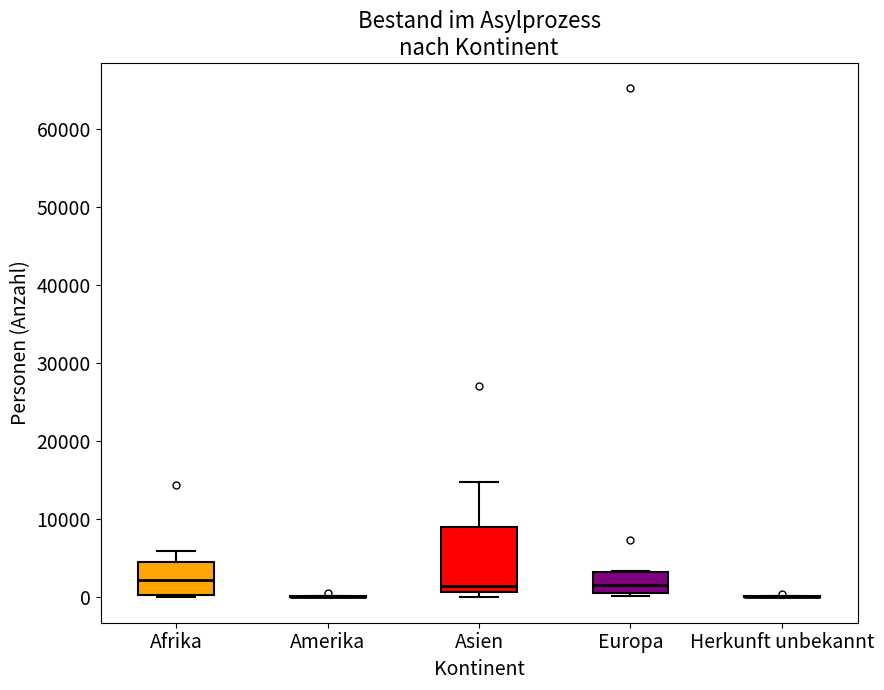

Reading left to right, transcribe this box plot: for each box, give where its median line is, the range the box spans, and where its two whiskers end, as read against the y-axis. The values are not printed on the chart, so give them approximately, as read against the axis.

Afrika: median 2000, box 0 to 5000, whiskers 0 to 6000
Amerika: box collapsed to a line at 0, whiskers 0 to 0
Asien: median 1000 (just above the box's lower edge), box 1000 to 9000, whiskers 0 to 15000
Europa: median 2000, box 0 to 3000, whiskers 0 (just below the box's lower edge) to 3000
Herkunft unbekannt: box collapsed to a line at 0, whiskers 0 to 0